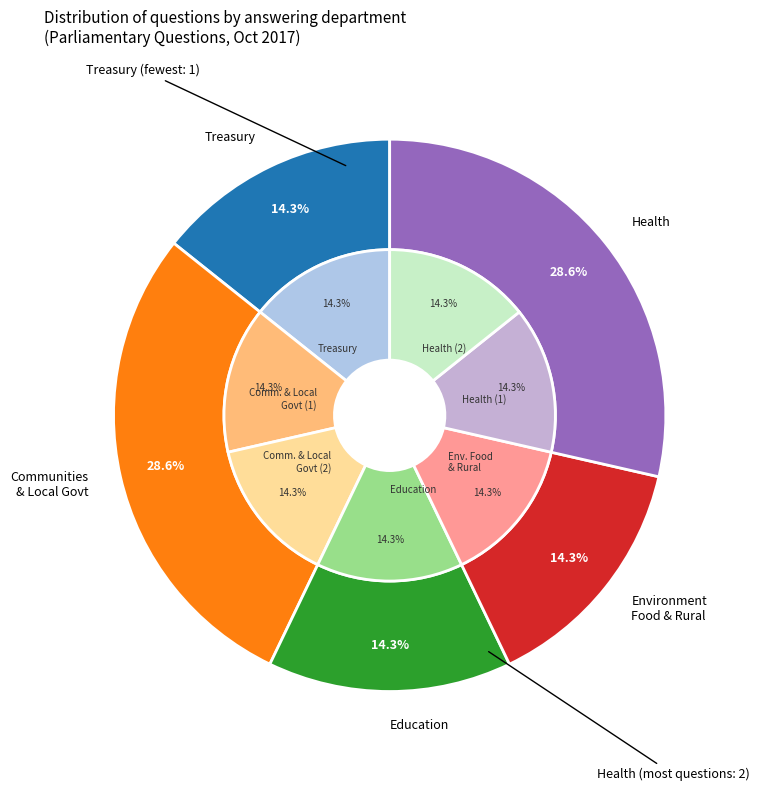

To the nearest percent, what portion does 2 represent?

14%